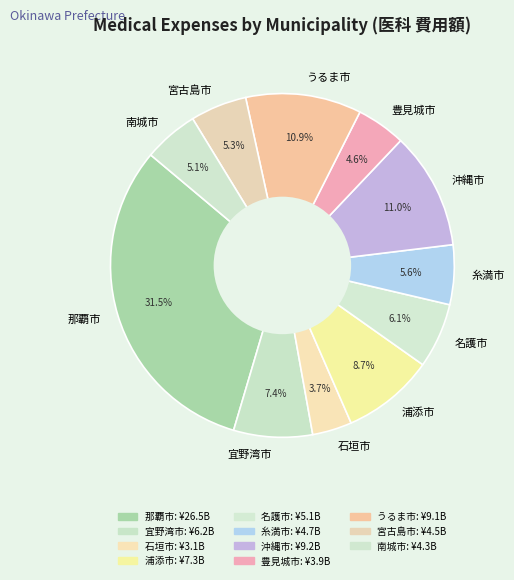

How many segments does this pie chart have?

11